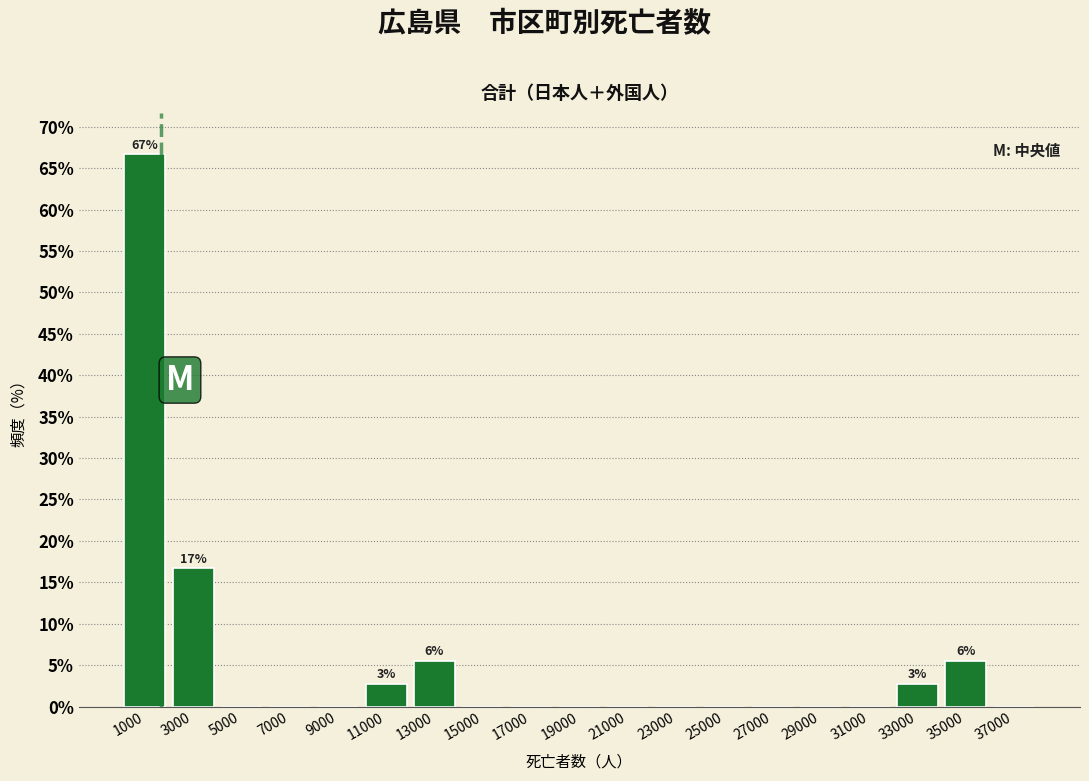

Over which range of the x-axis is the bar tallest?

0 to 2000